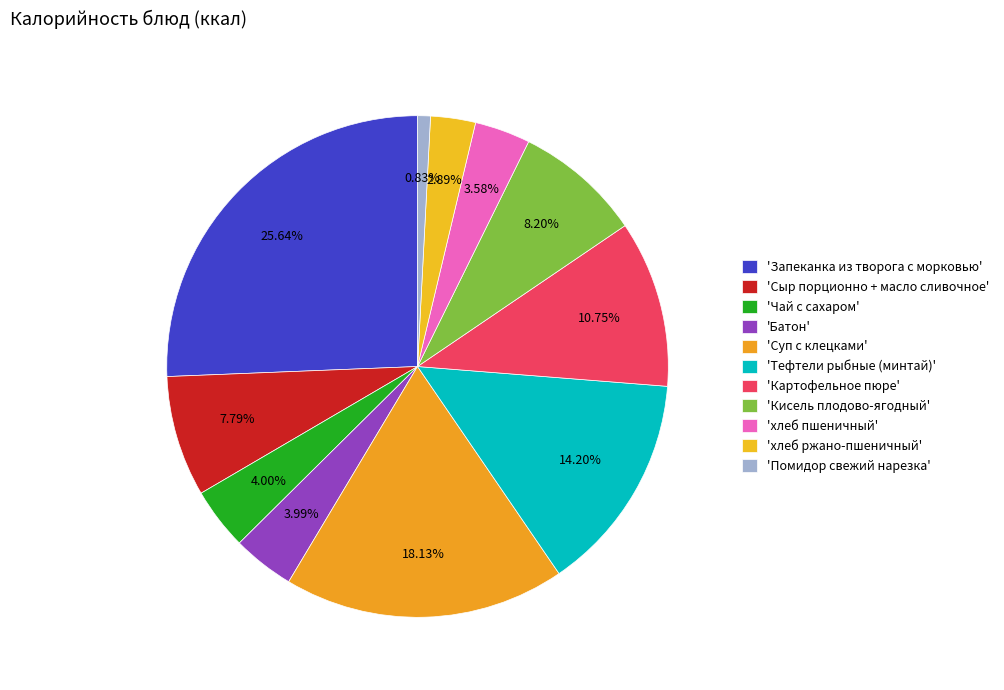

How many segments does this pie chart have?

11